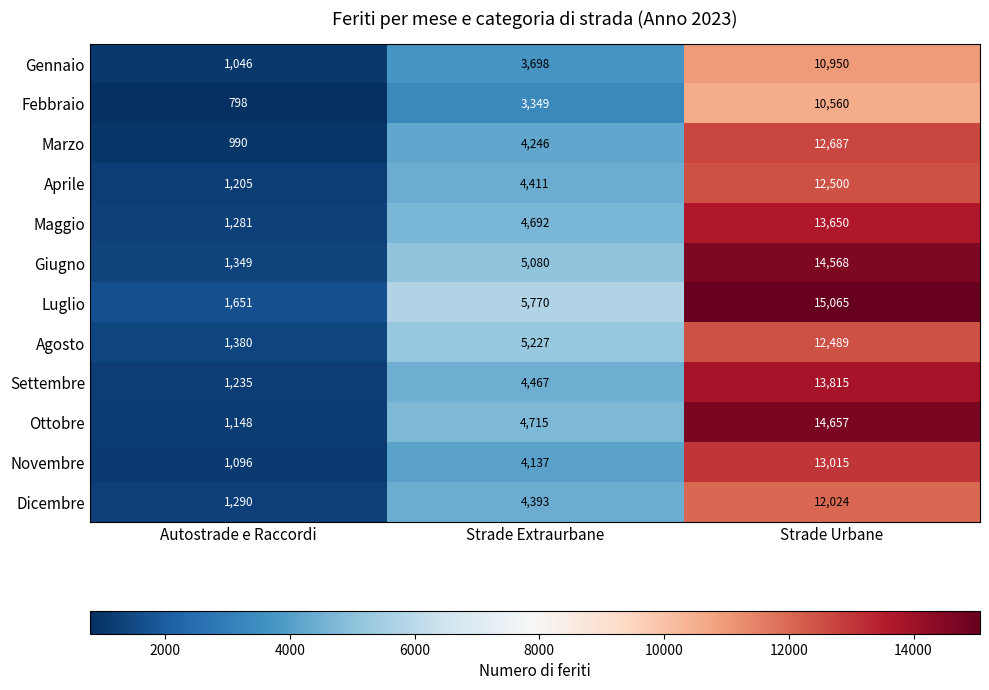

Read the Febbraio value at Strade Extraurbane, to the nearest 50.

3350